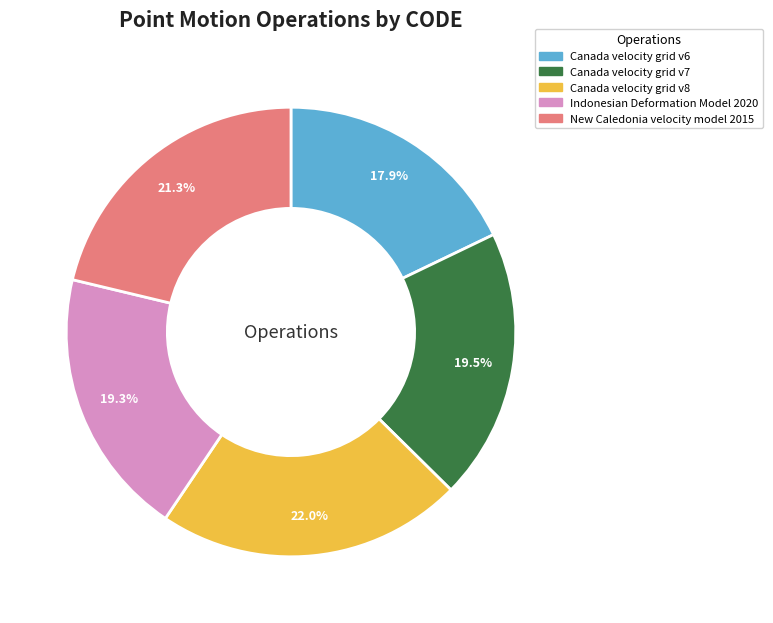

How many segments does this pie chart have?

5